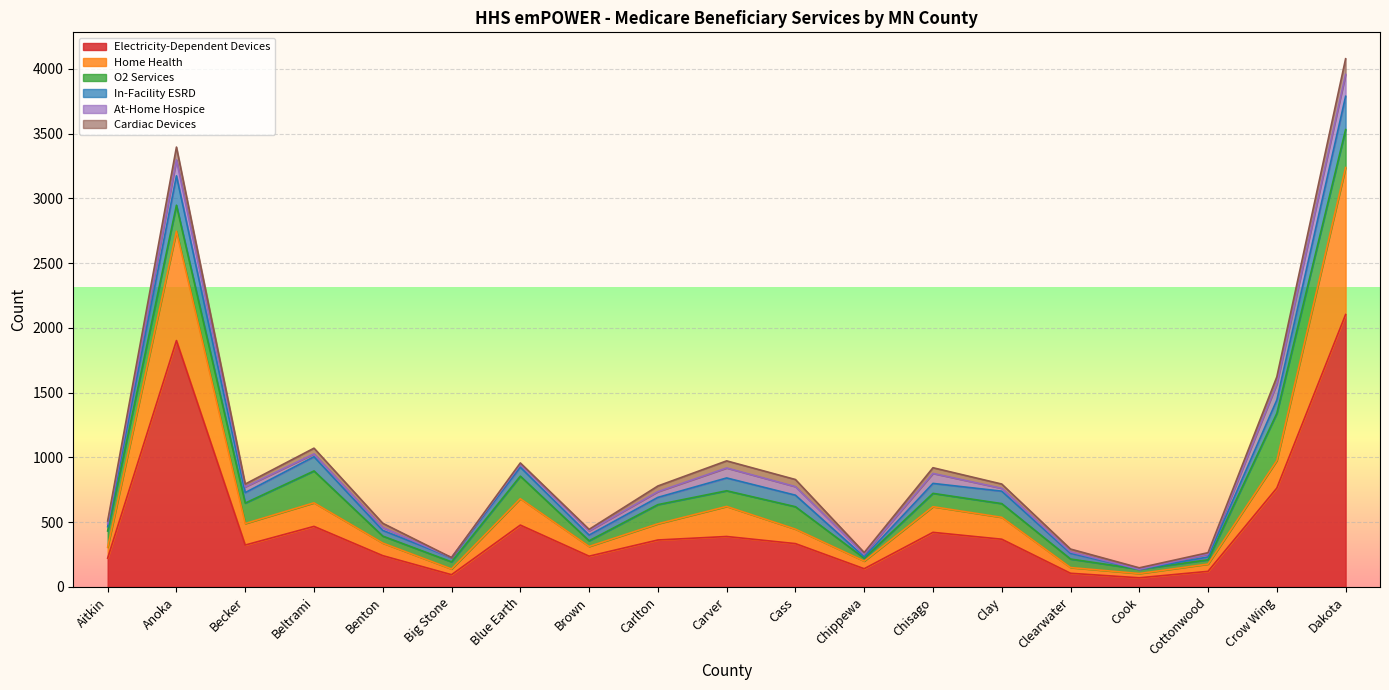

At which label does O2 Services reach its peak?

Crow Wing